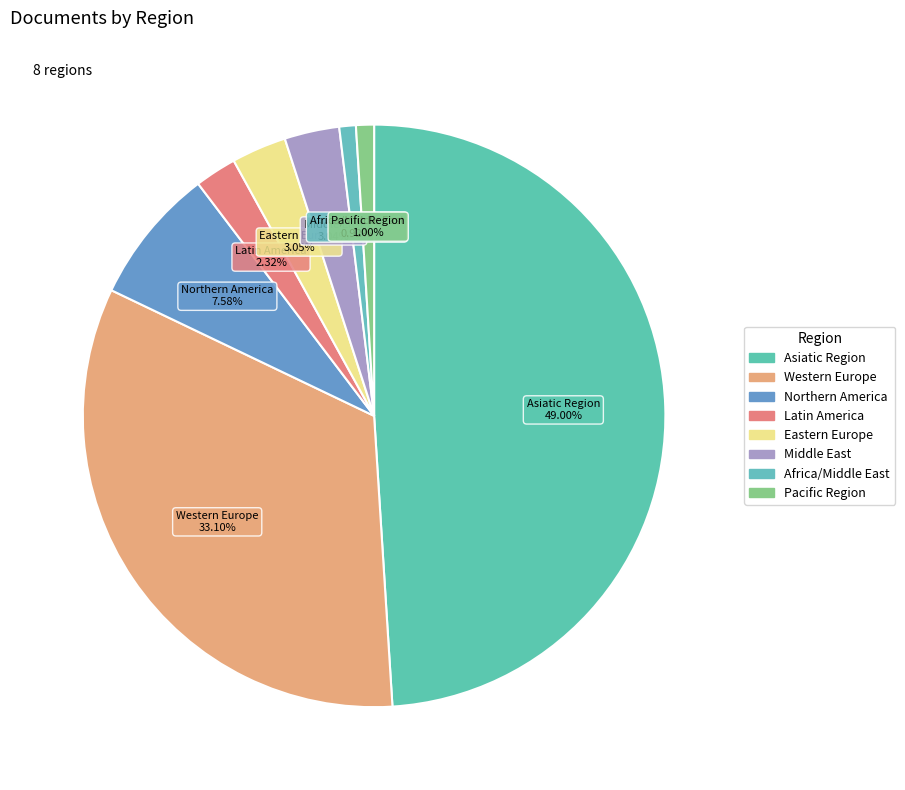

How many slices are in this pie chart?

8